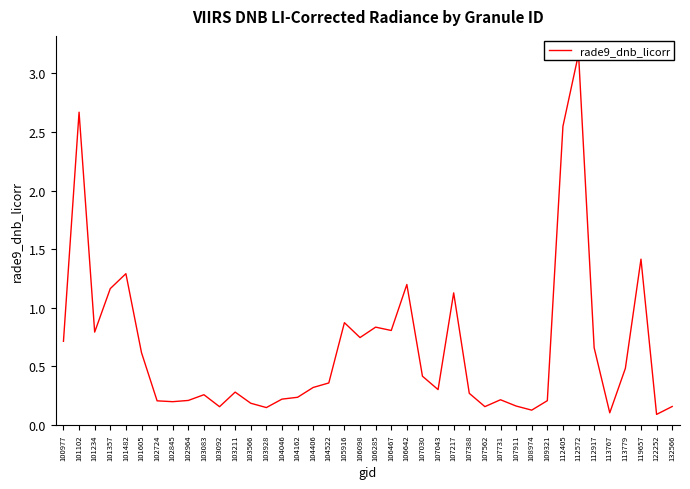

What is the average value?

0.7